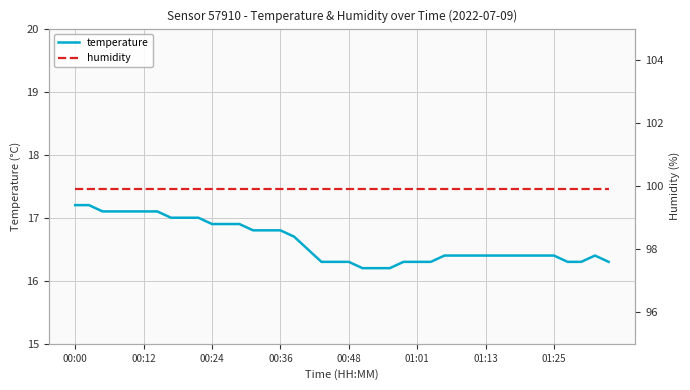

What is the highest value of the temperature series?

17.2